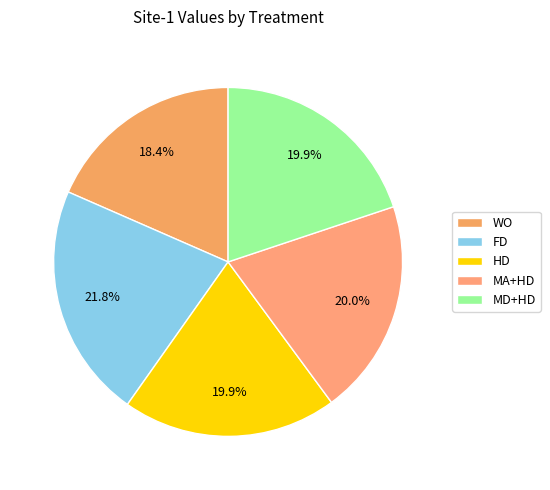

What portion of the pie excludes MD+HD?

80.1%